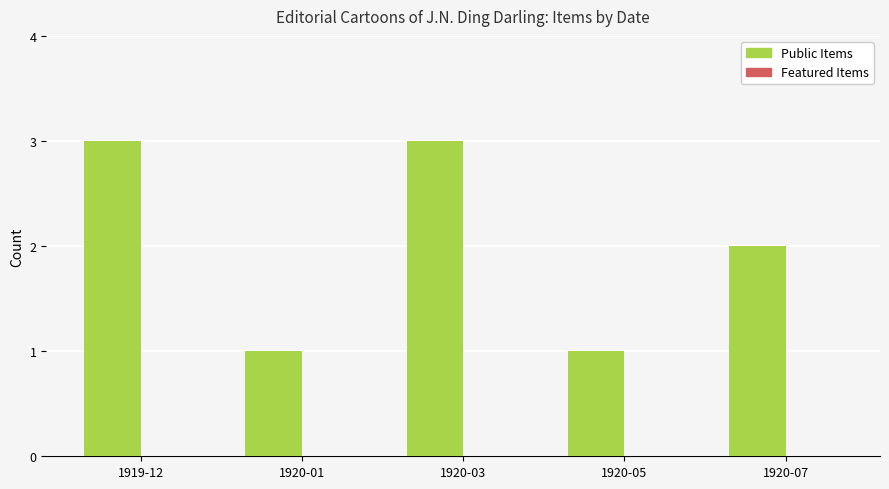

What is the greatest value displayed?

3